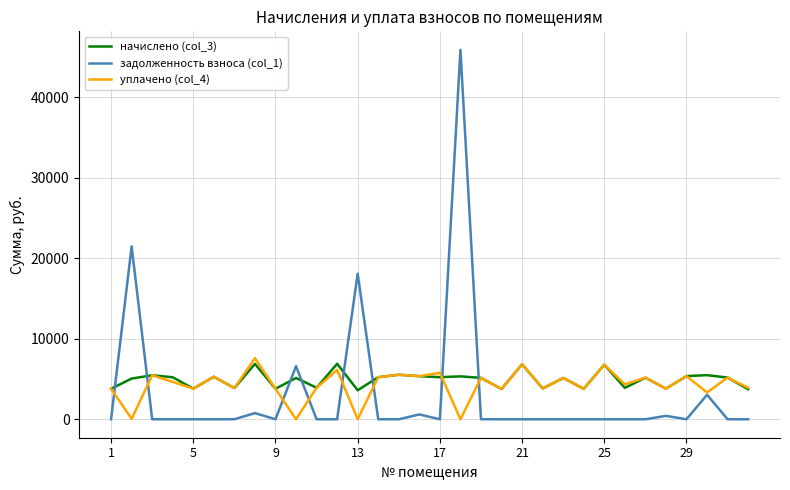

Which series has the largest range (max minus min)?

задолженность взноса (col_1)